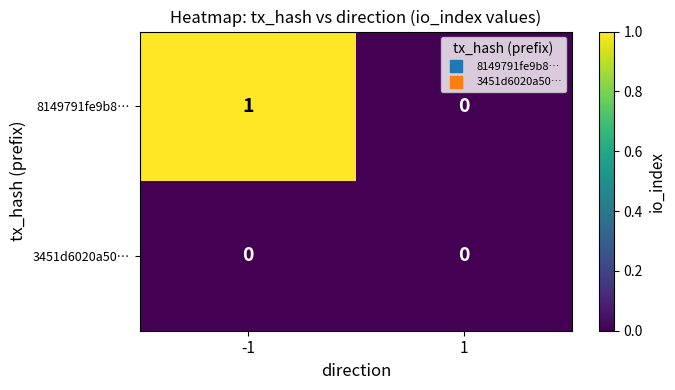

Reading left to right, list all the values displayed in this chart.

8149791fe9b8…: -1=1	1=0
3451d6020a50…: -1=0	1=0